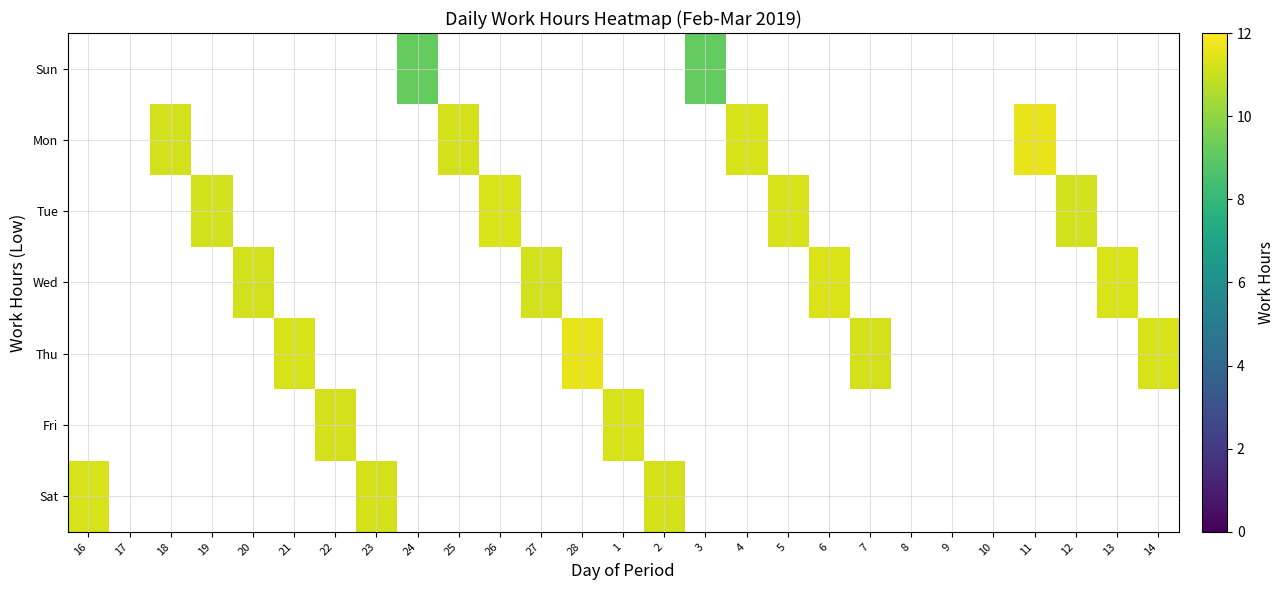

Between 20 and 6, which series saw the biggest shift?

Wed